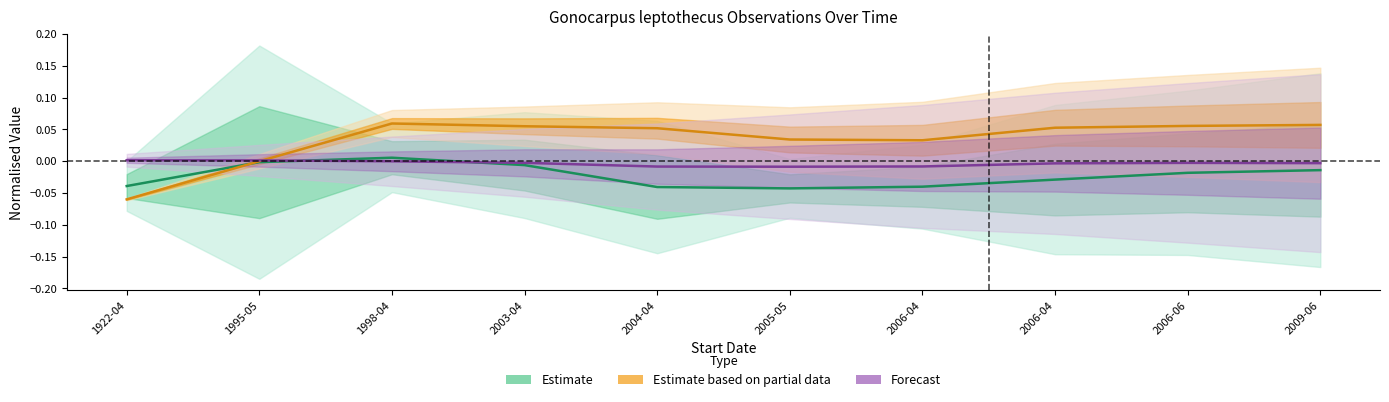

In Estimate based on partial data, how many points are lower than both neighbors (excluding endpoints)?

1